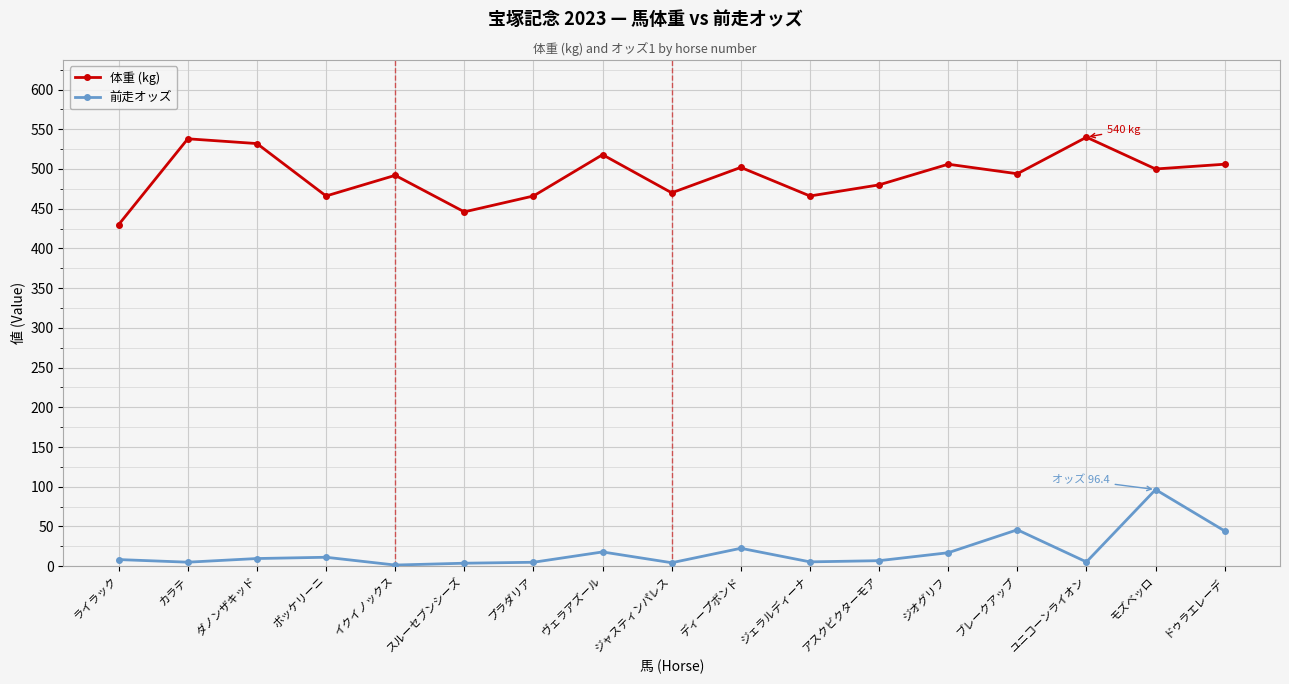

What is the value of the 体重 (kg) point at the 5th from the left?

492.0